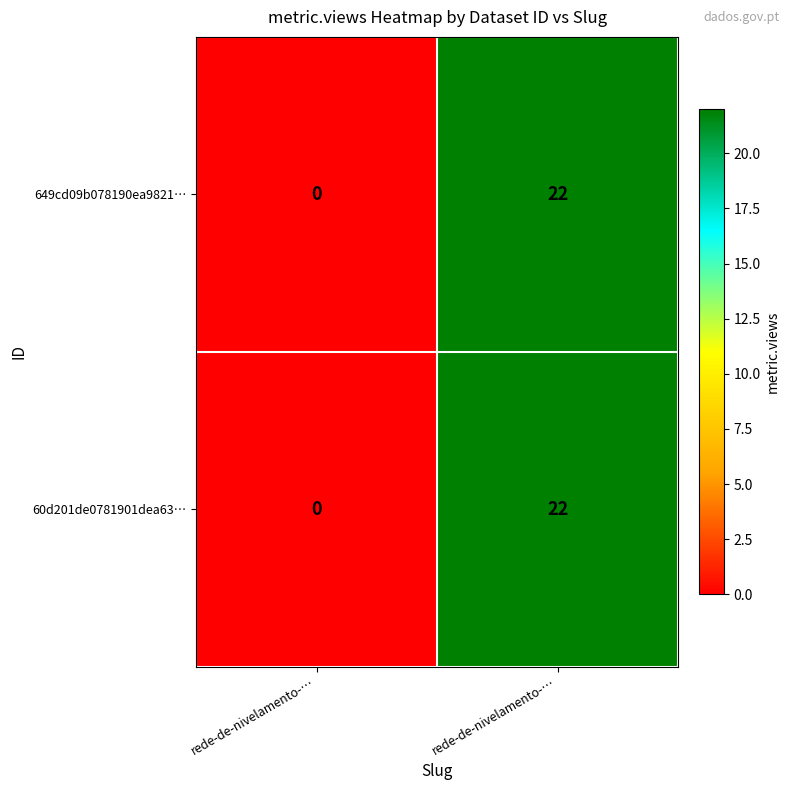

How many values in the 60d201de0781901dea63… series are below 22?

1